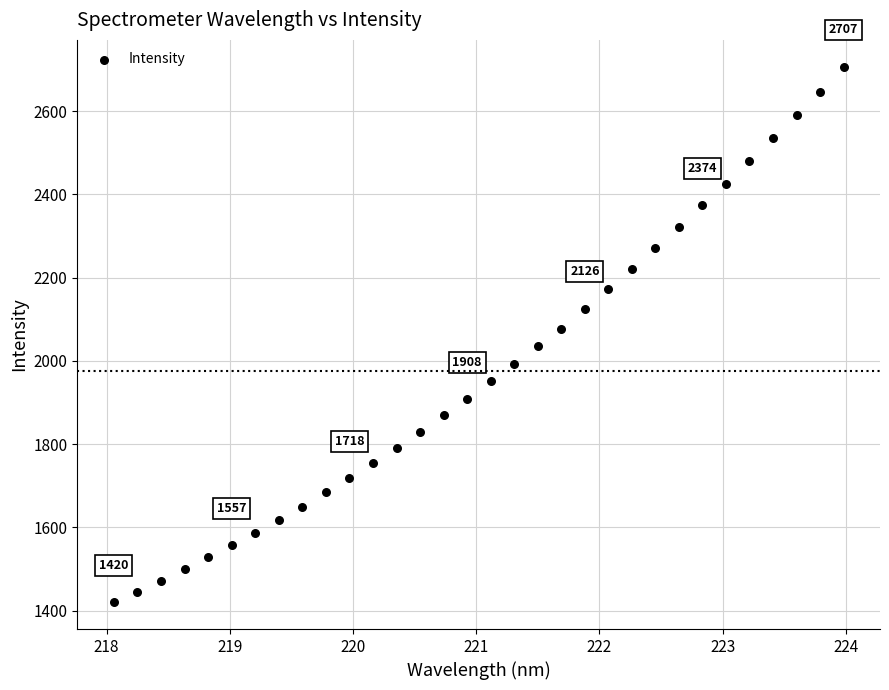

What is the range of X values (max minus min)?

5.9